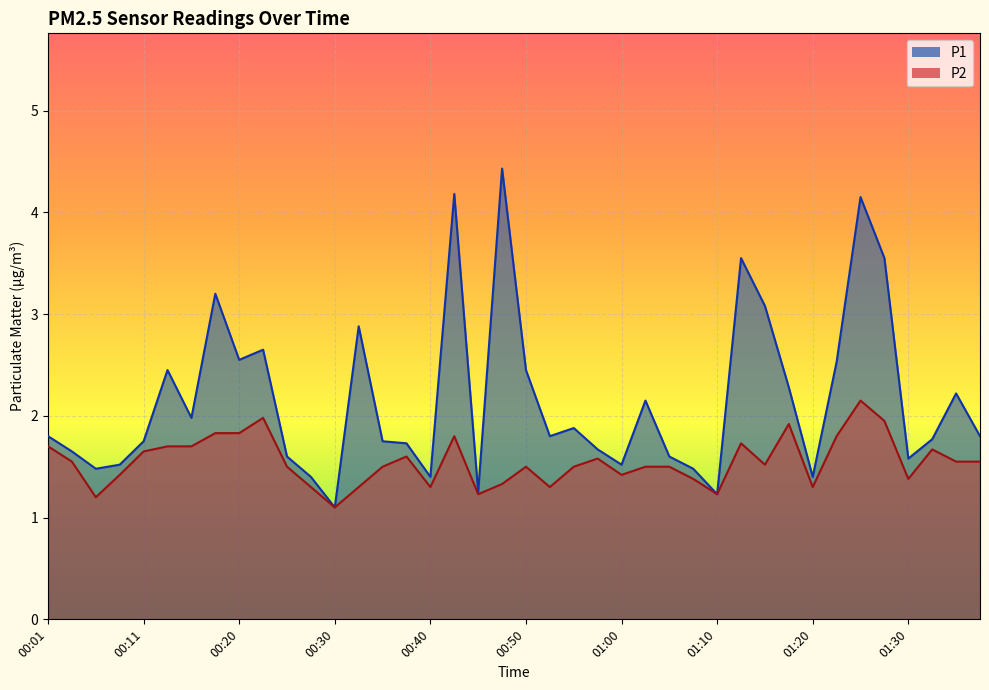

Is it true that P2 equals 1.9 at 01:17?

True